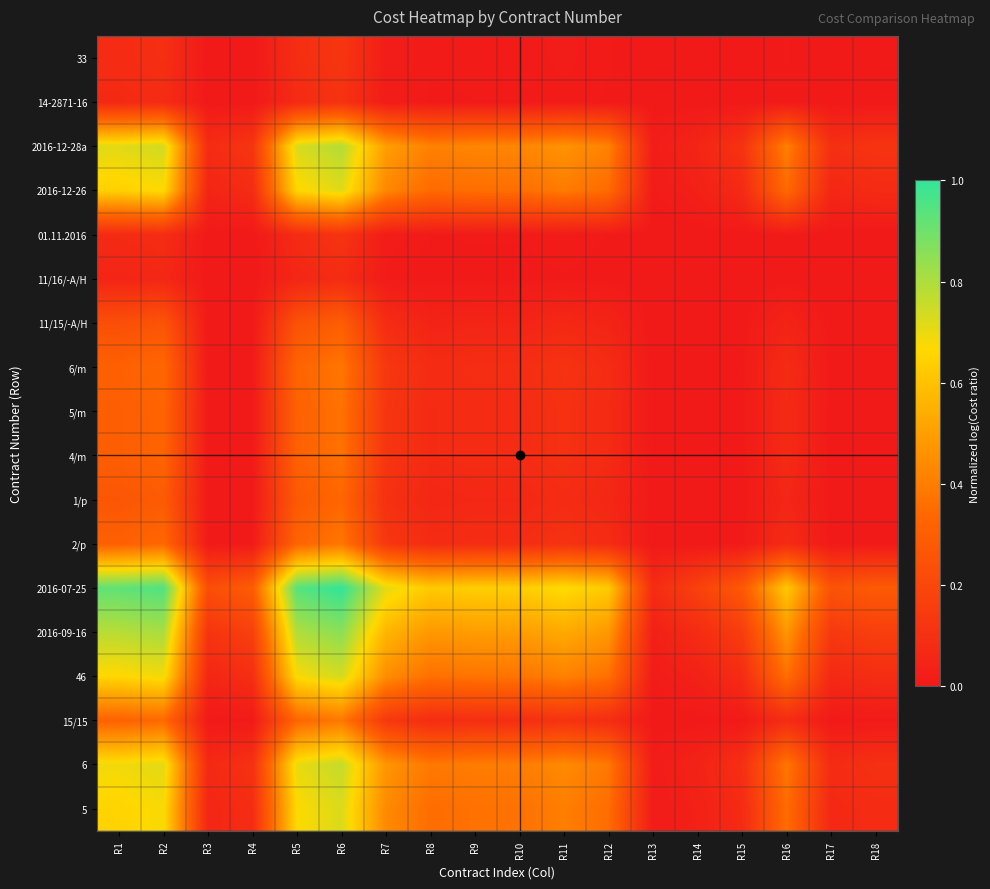

At how many categories does at least one series exceed 0?

18